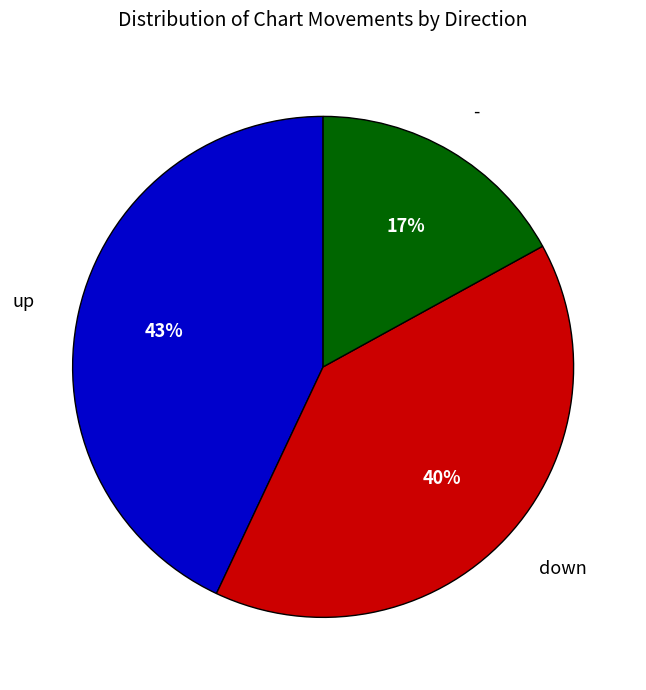

The up slice represents 43% of the pie. True or false?

True